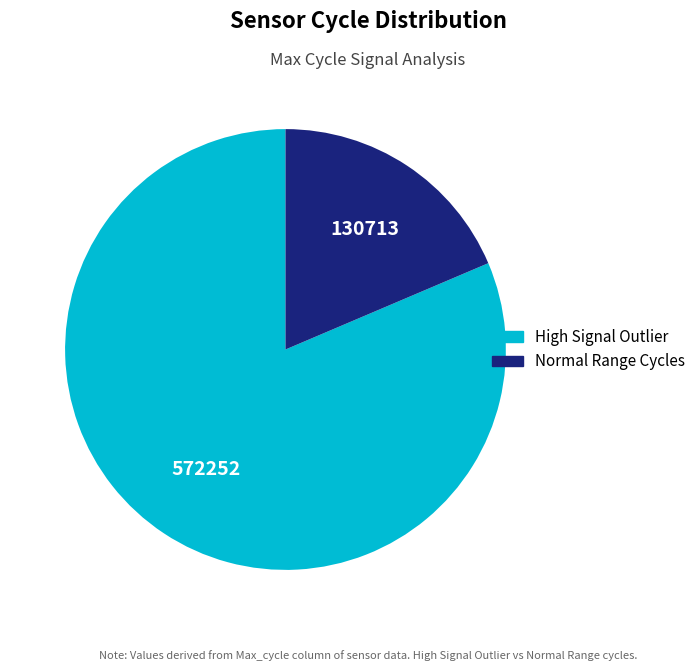

Is there any slice that represents more than half of the pie?

Yes